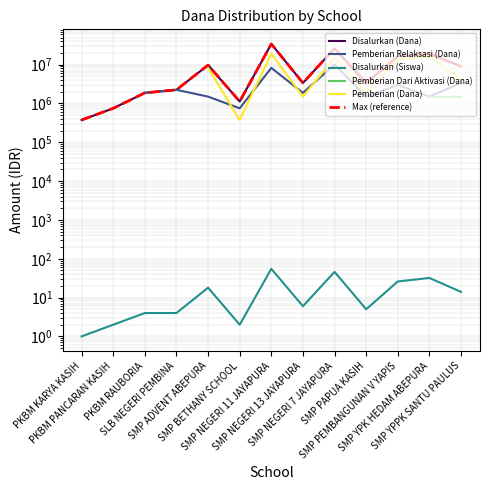

True or false: Disalurkan (Siswa) has a value of 46.0 at SMP NEGERI 7 JAYAPURA.

True